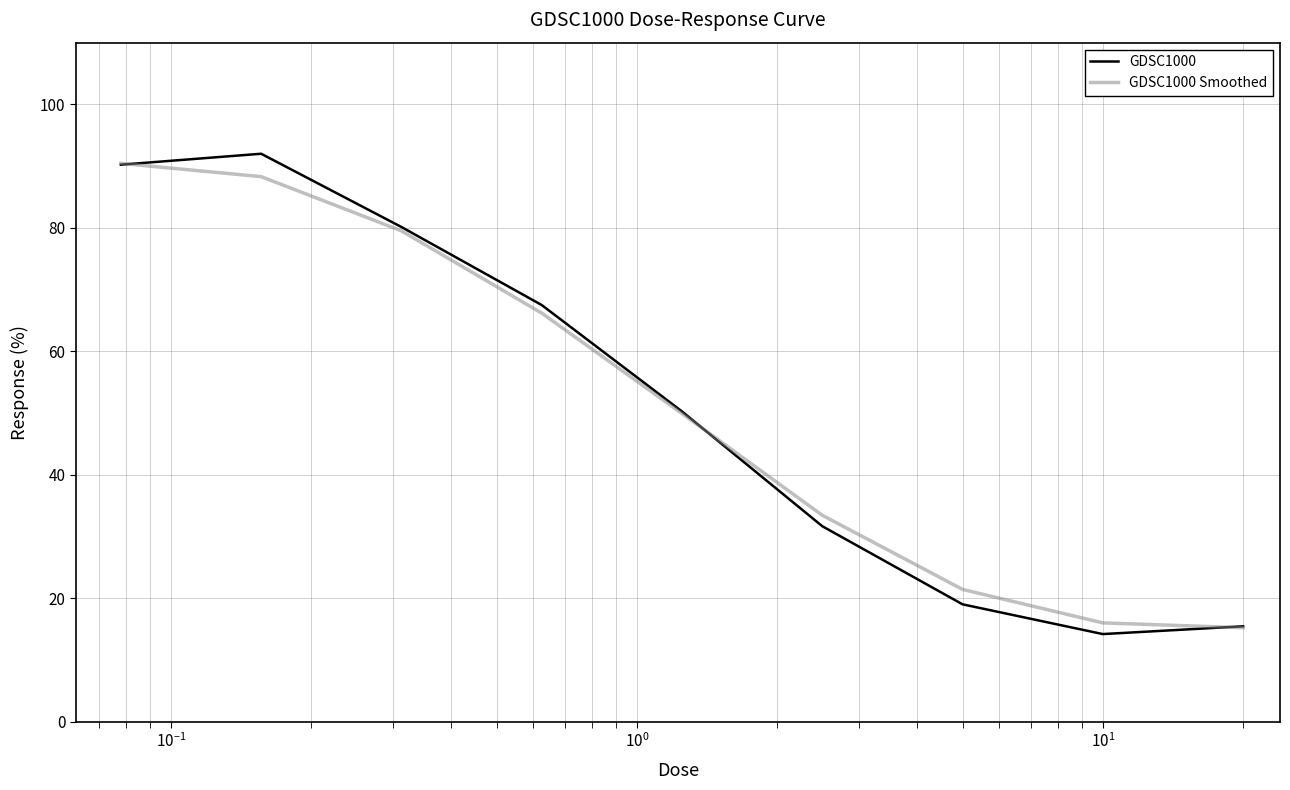

What is the greatest value displayed?

92.0